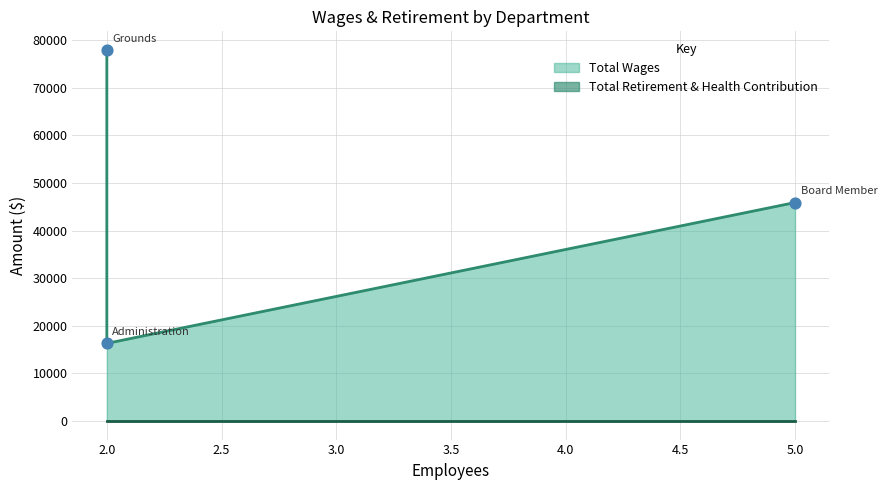

Which series has the largest total across all categories?

Total Wages